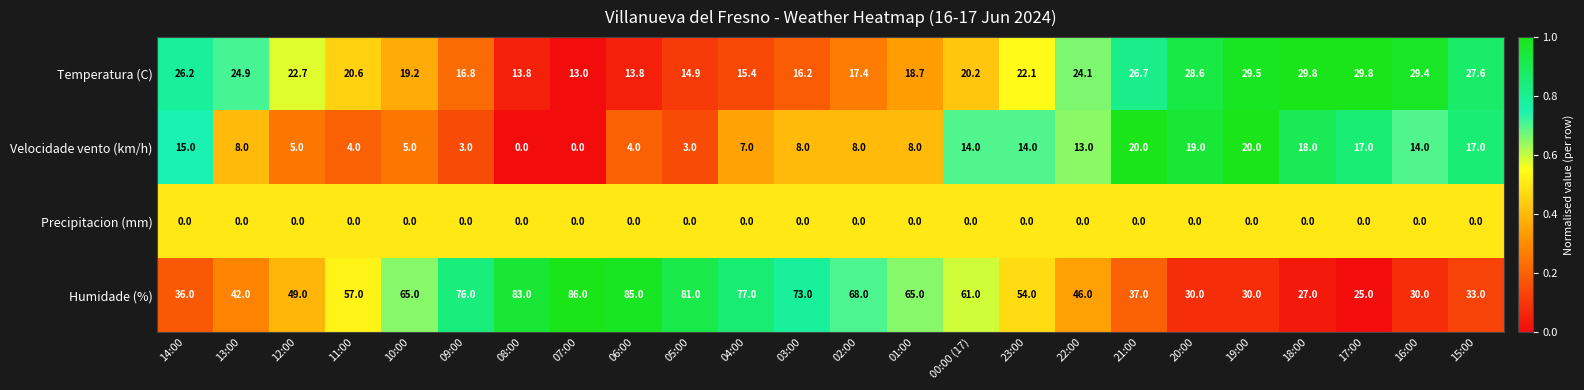

Which series has the largest range (max minus min)?

Humidade (%)